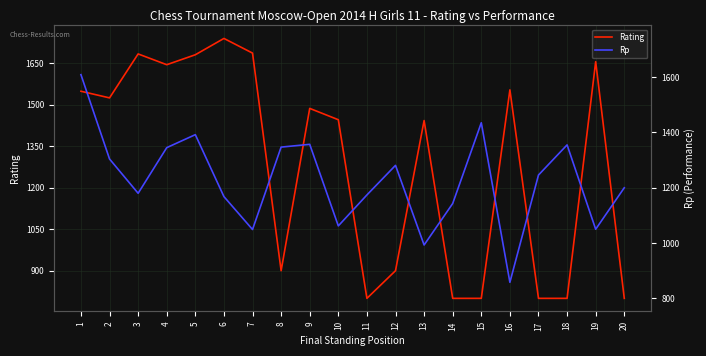

How many lines are shown in the chart?

2